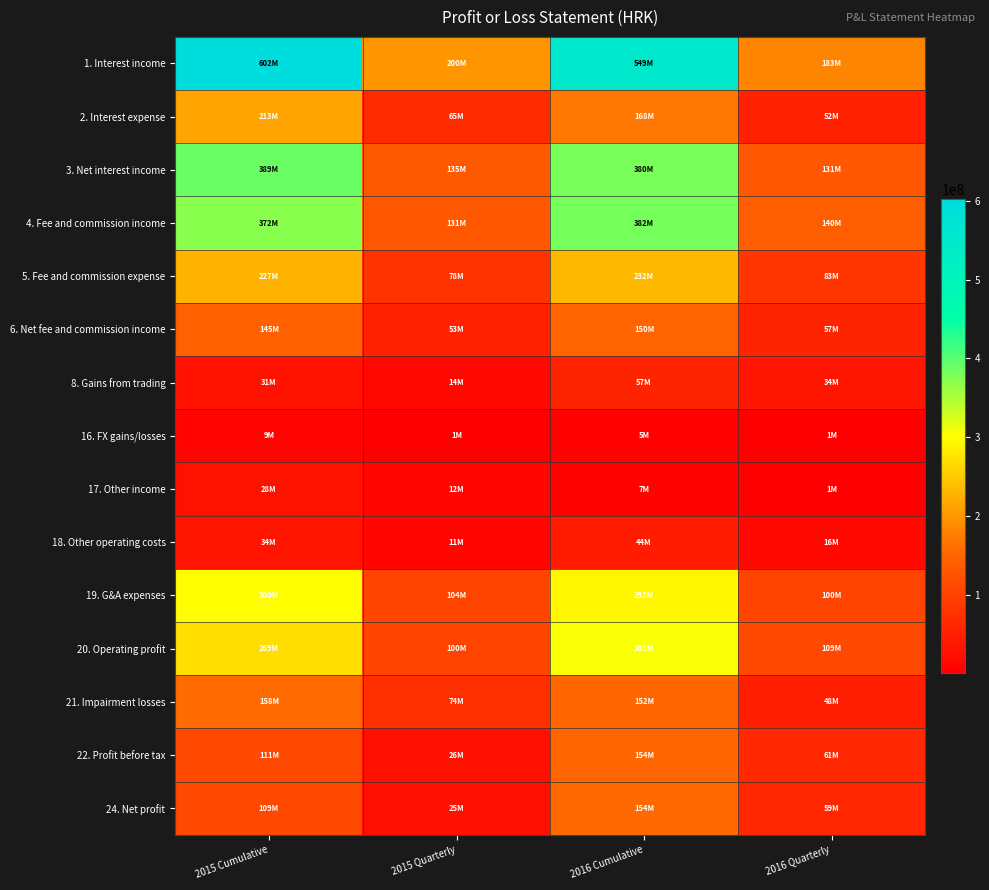

Which has a higher value, 2016 Cumulative or 2016 Quarterly?

2016 Cumulative